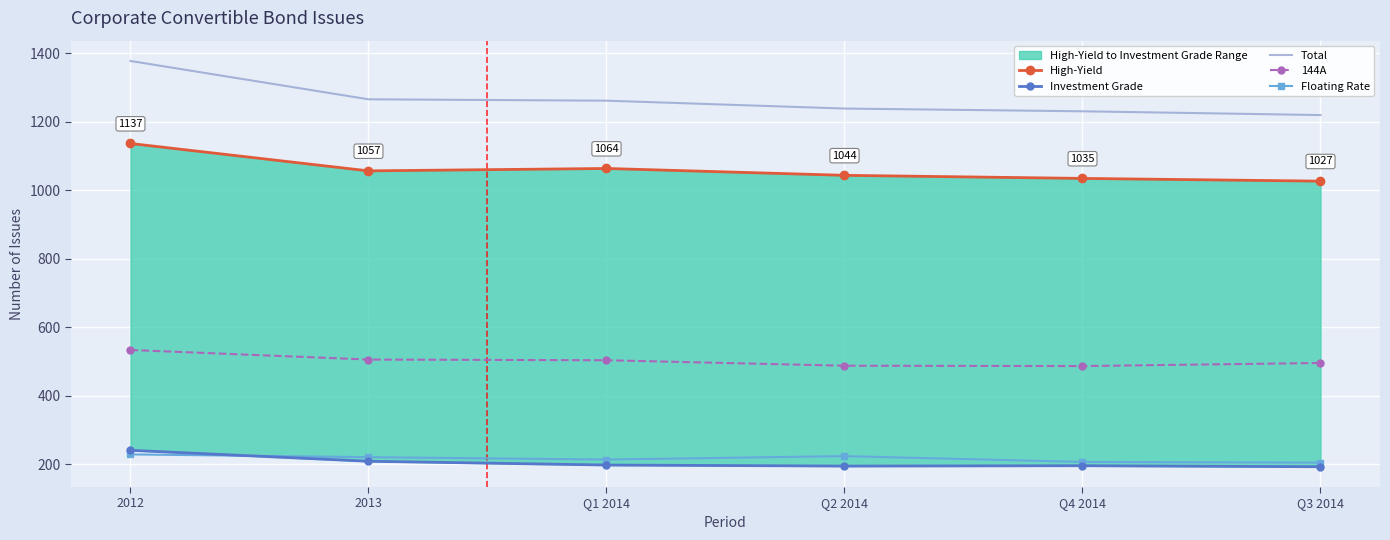

Where is Investment Grade nearest to the value 217?

2013